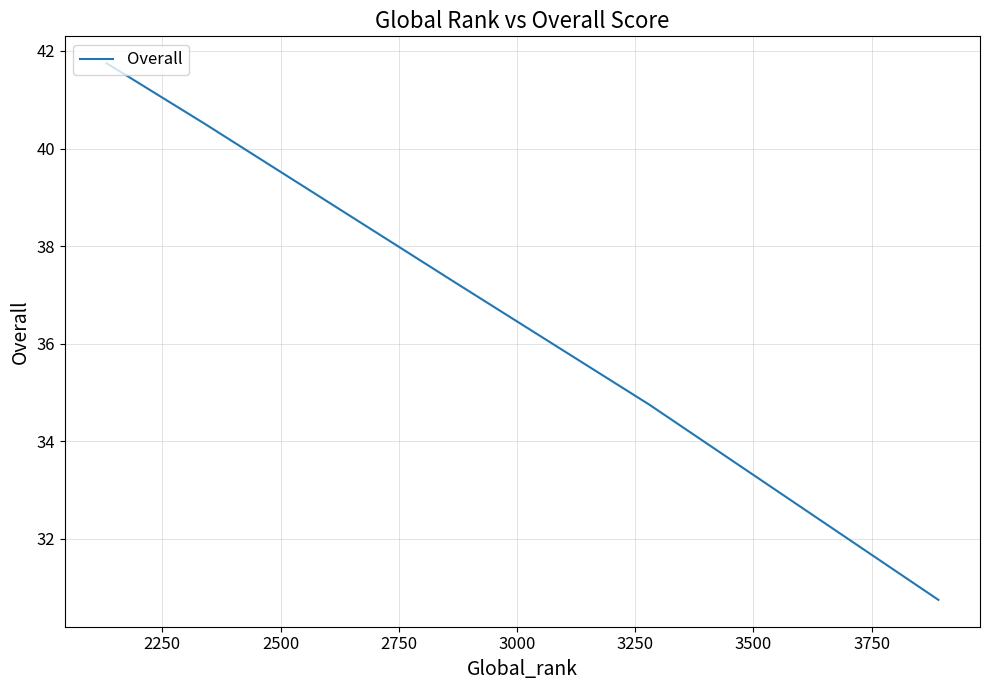

Count the number of data series in this chart.

1